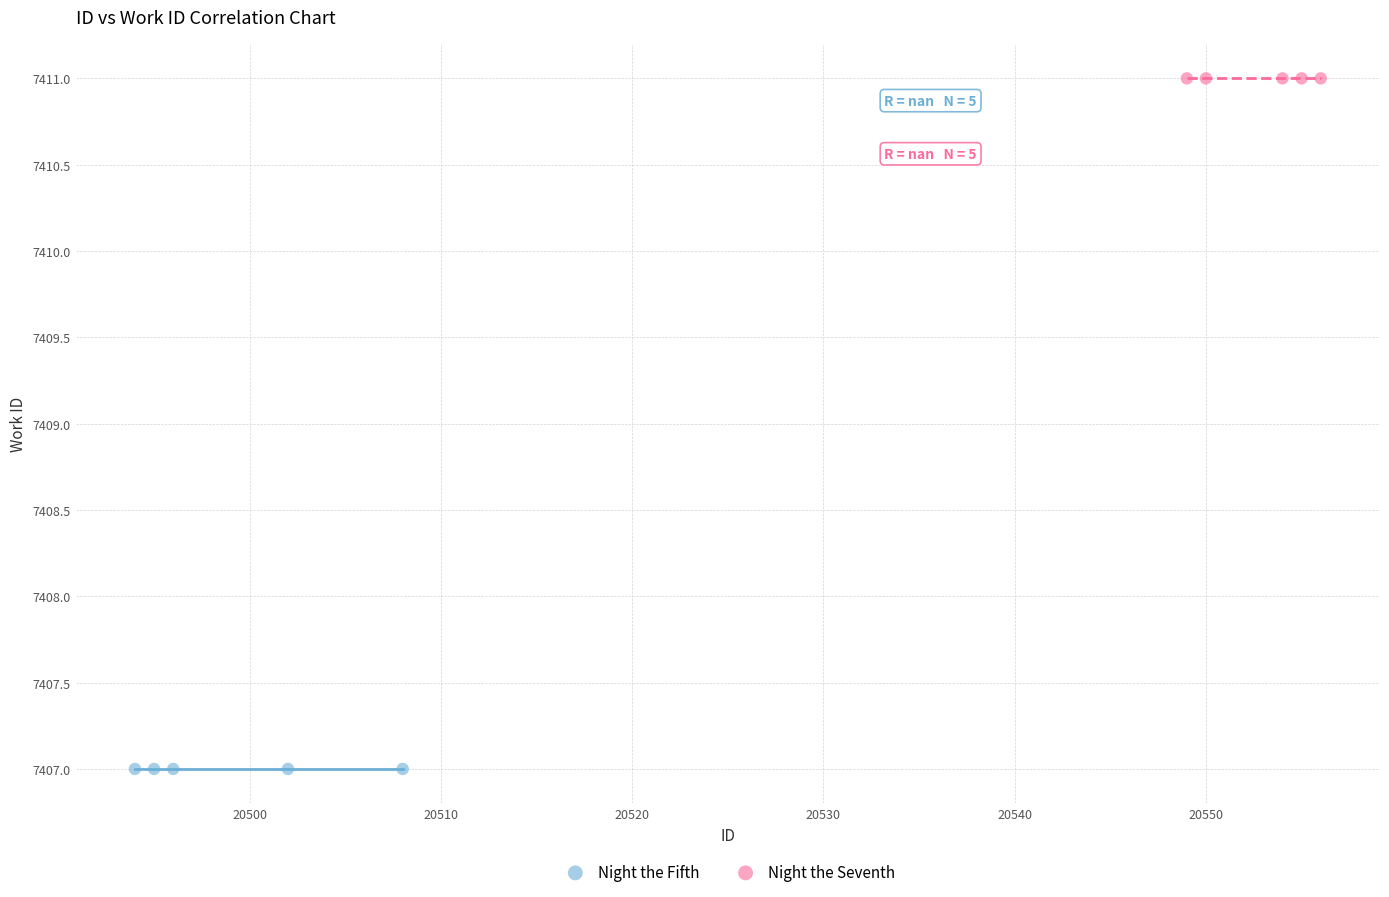

Which series contains the lowest Y value?

Night the Fifth